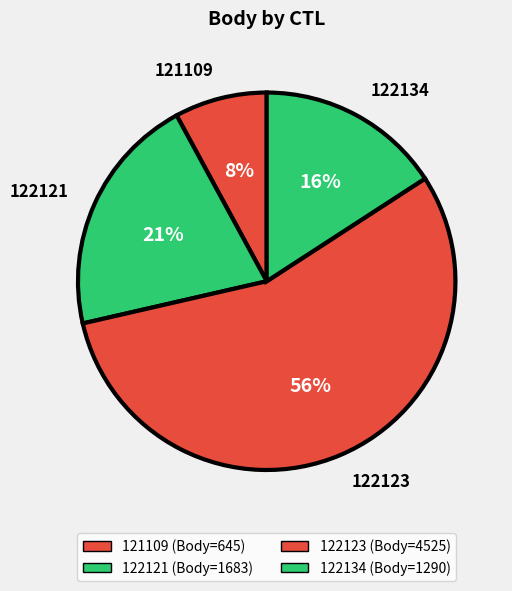

Which has a higher value, 122123 or 122121?

122123